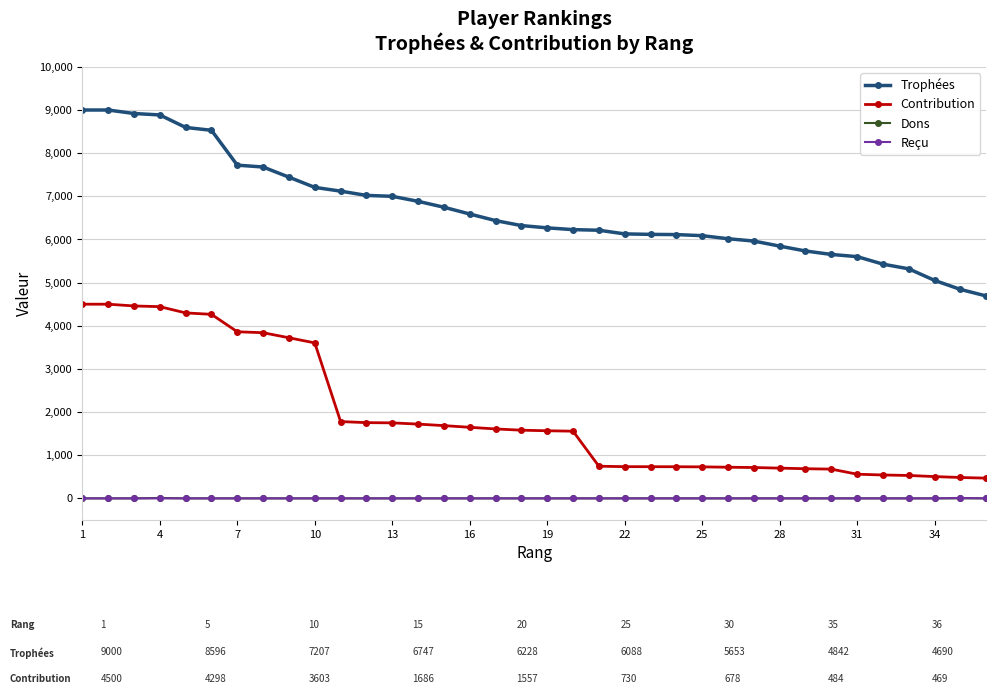

What is the maximum value for Contribution?

4500